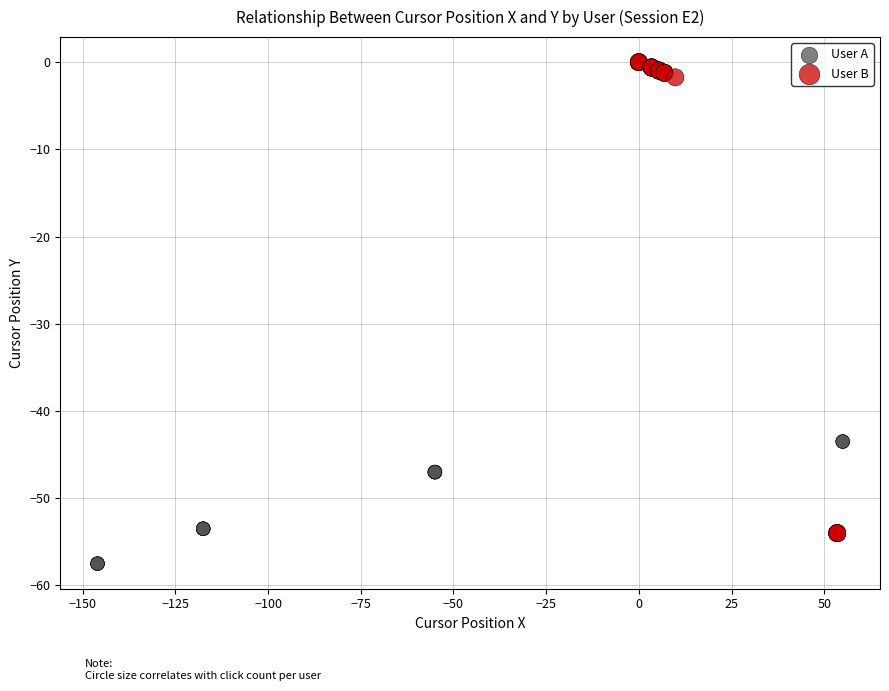

Which series has the widest spread of Y values?

User A